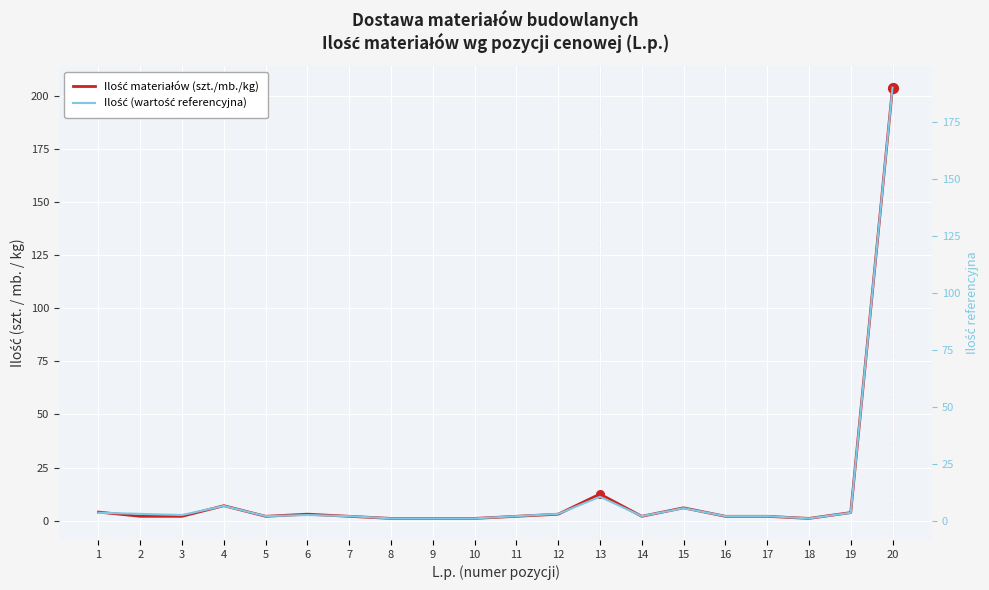

Which series has the largest total across all categories?

Ilość materiałów (szt./mb./kg)